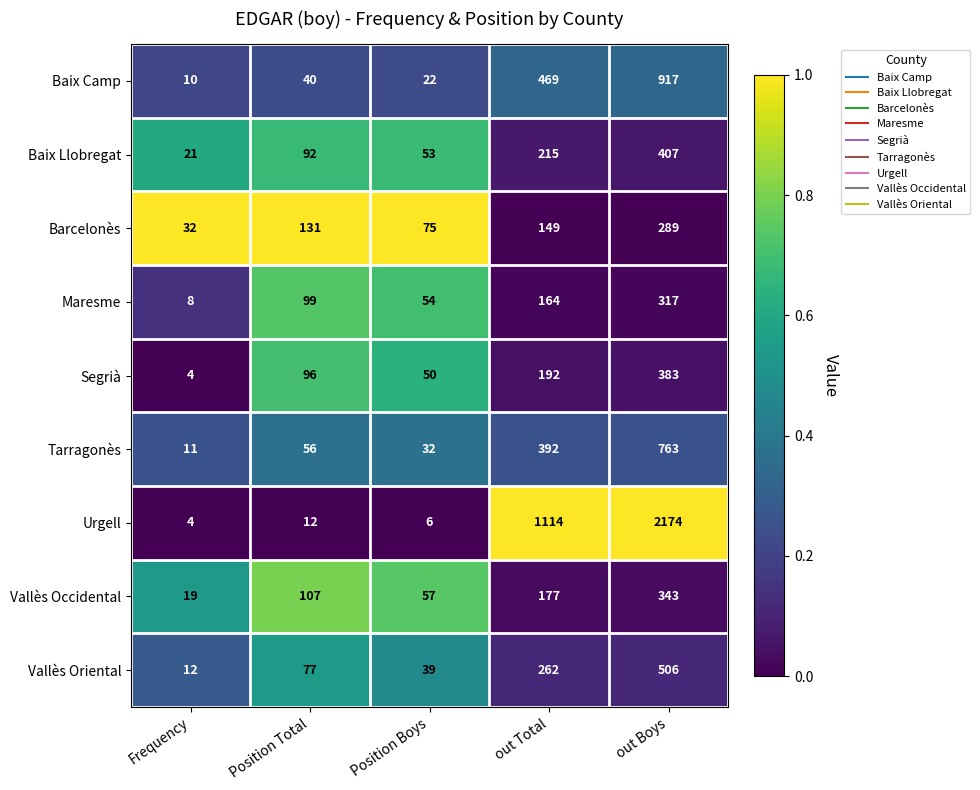

Which series has the largest range (max minus min)?

Urgell